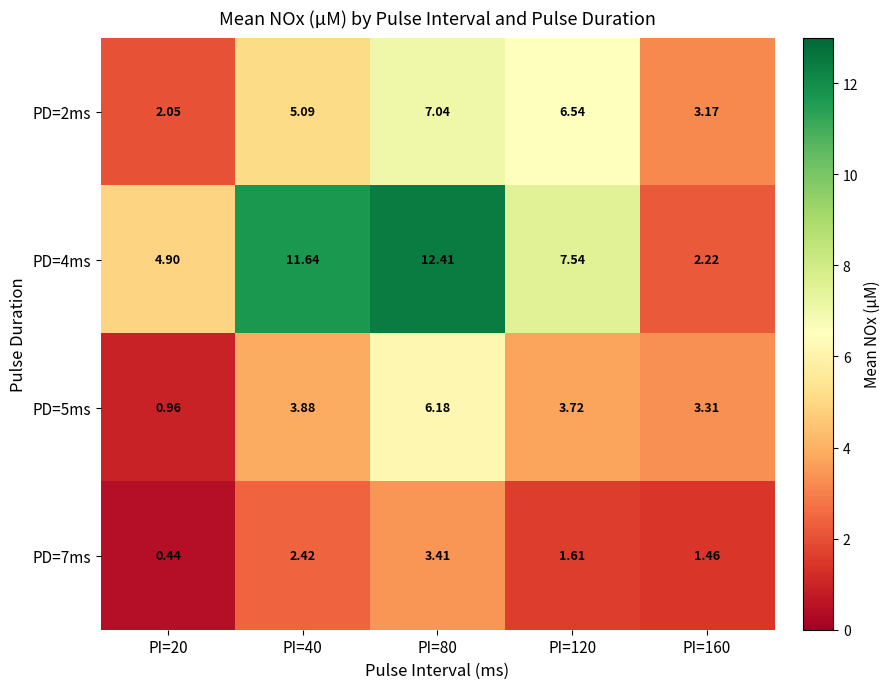

List the series in order of their peak value, lowest first.

PD=7ms, PD=5ms, PD=2ms, PD=4ms